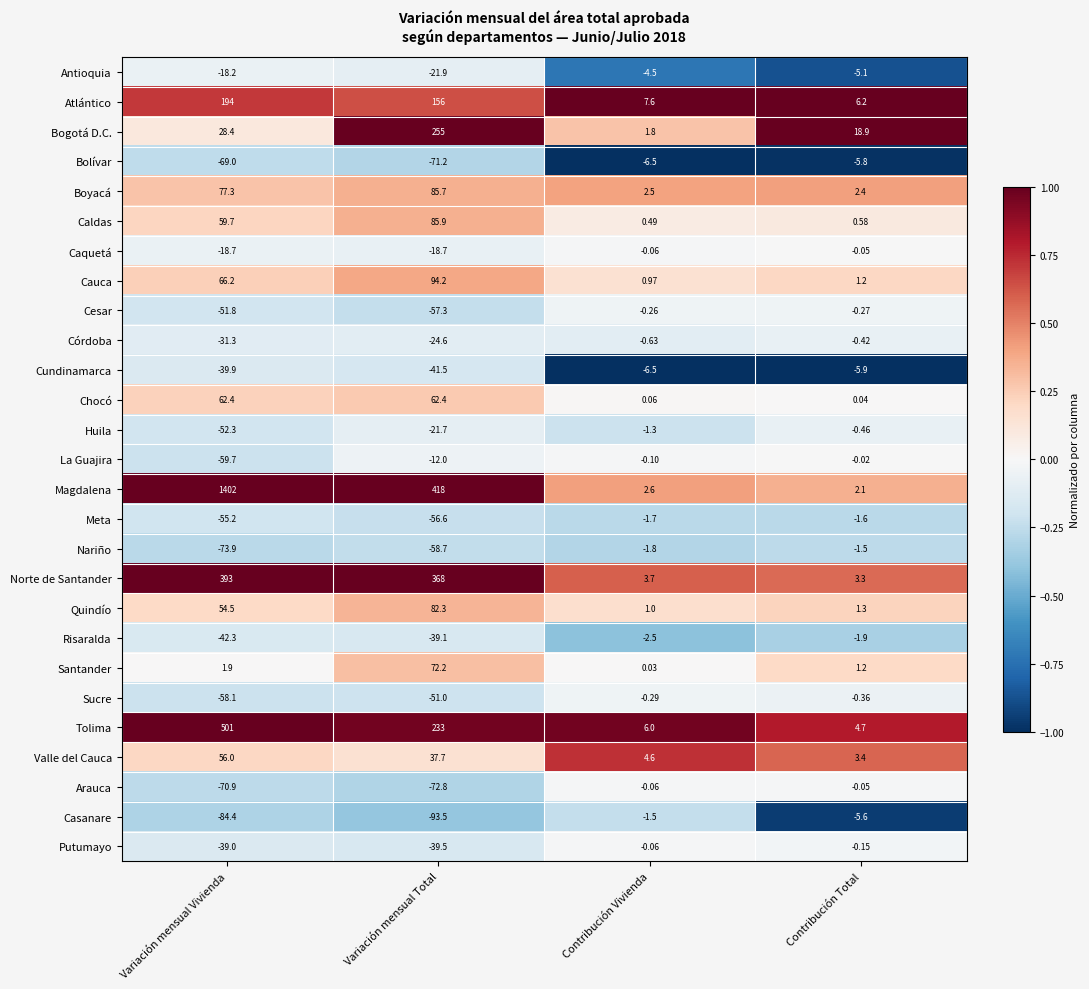

What is the spread (max minus min) of values at Contribución Total?

24.8